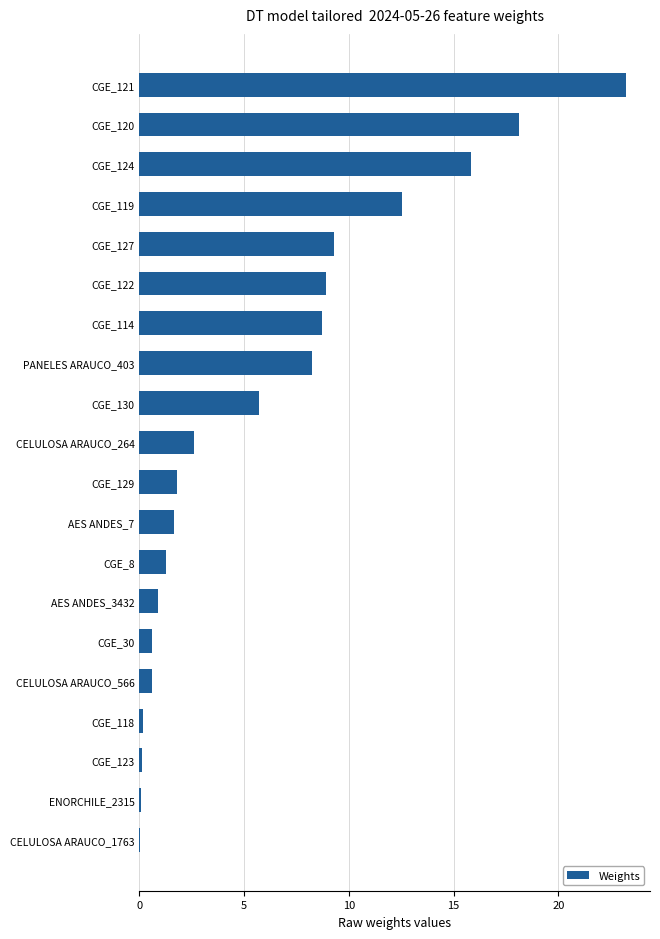

The value at CGE_124 is 15.8. True or false?

True